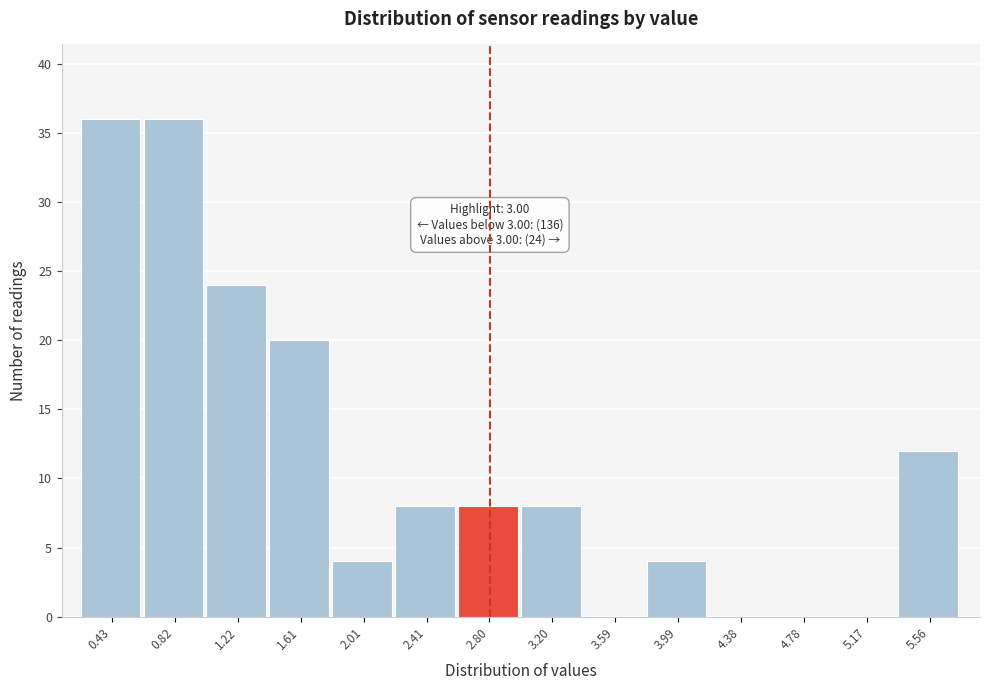

Reading left to right, what are all the values shown in this chart?

0.43=36	0.82=36	1.22=24	1.61=20	2.01=4	2.41=8	2.80=8	3.20=8	3.59=0	3.99=4	4.38=0	4.78=0	5.17=0	5.56=12